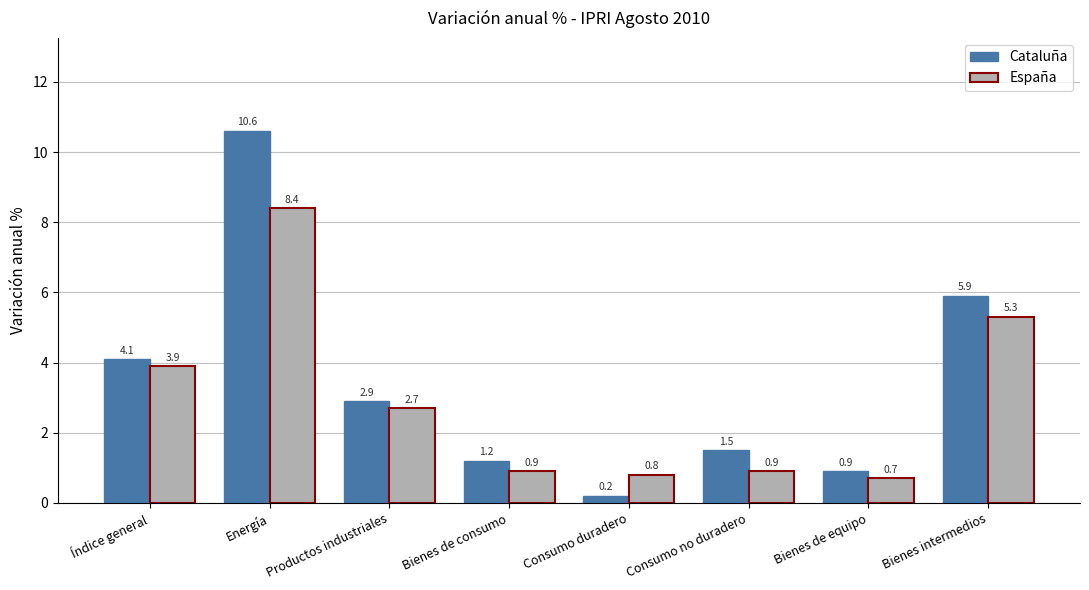

The España series shows 0.8 at Consumo duradero. True or false?

True